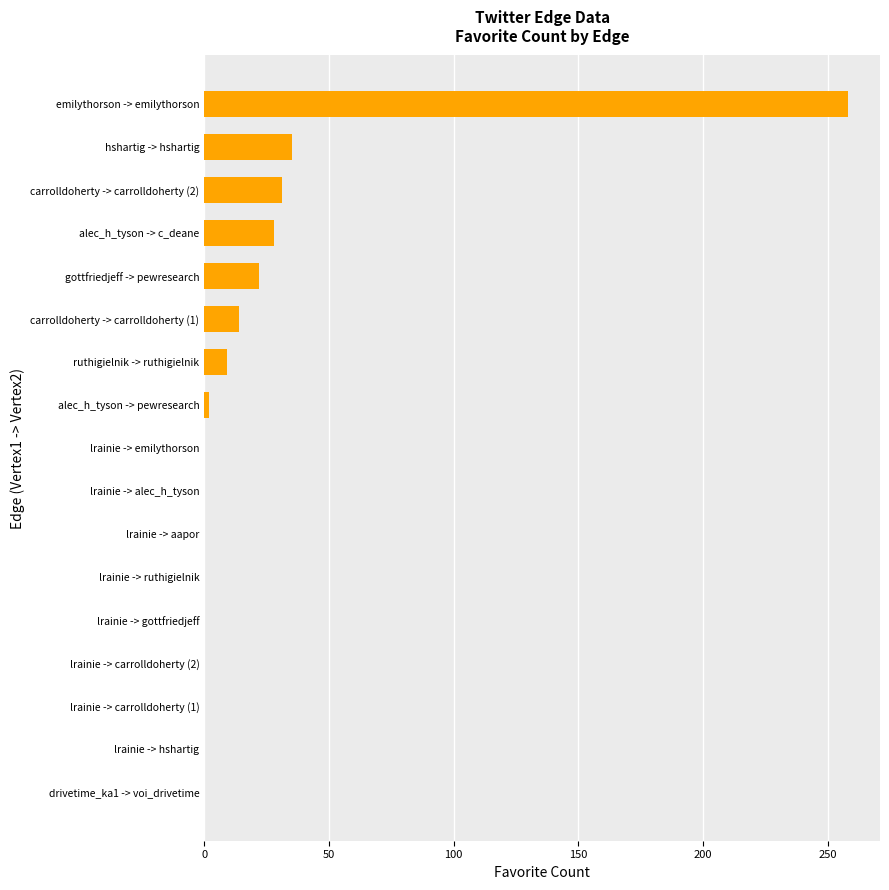

What is the maximum value shown in the chart?

258